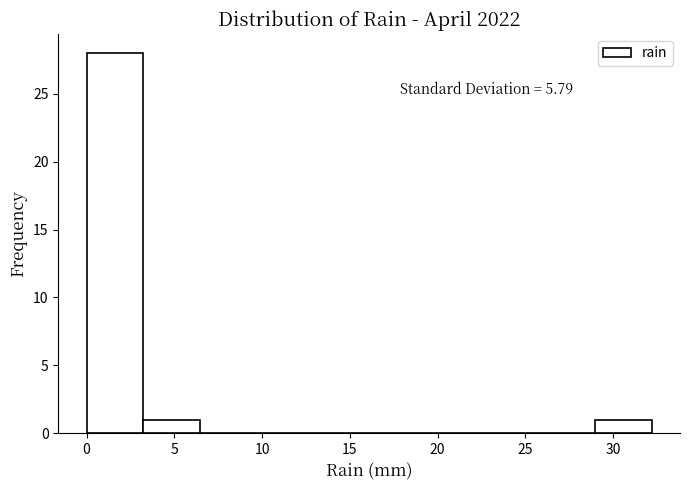

Which range on the x-axis has the tallest bar?

0.0 to 3.0